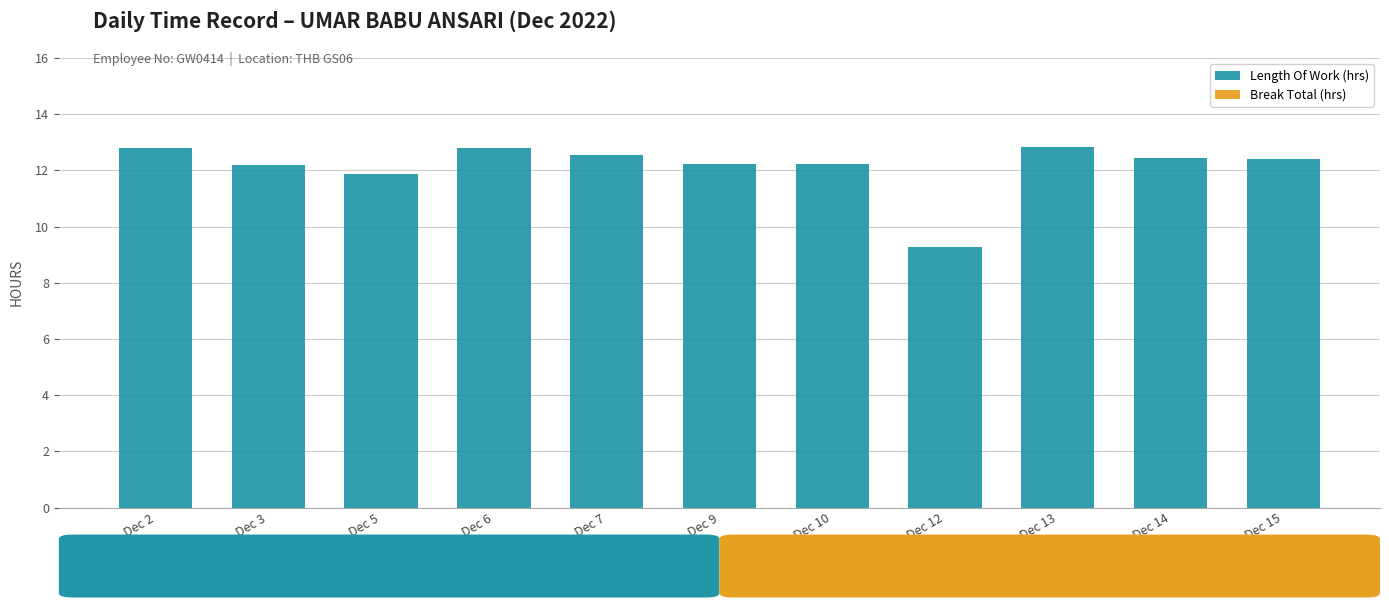

What is the approximate value at Dec 5?

11.9